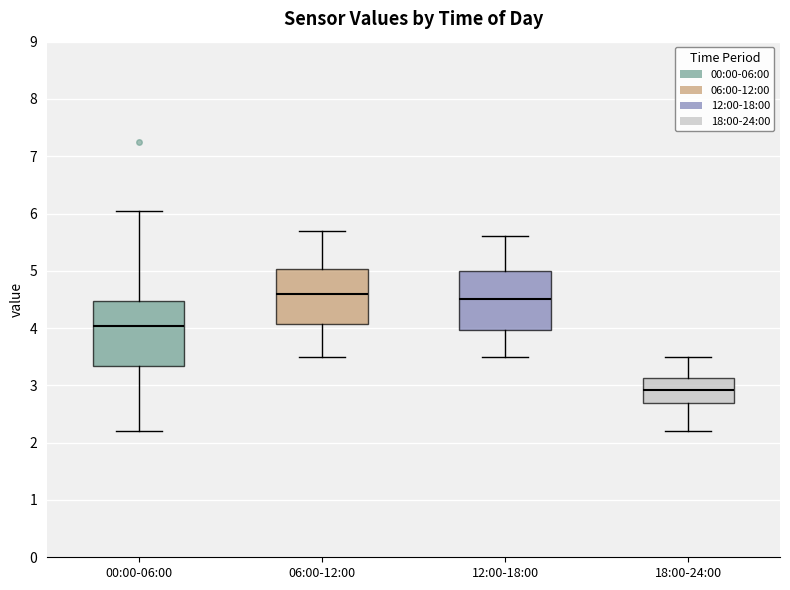

Reading left to right, read every box against the y-axis: the position of its median line, the range the box covers, and the ends of its whiskers. The values are not printed on the chart, so give them approximately, as read against the axis.

00:00-06:00: median 4.0, box 3.3 to 4.5, whiskers 2.2 to 6.1
06:00-12:00: median 4.6, box 4.1 to 5.0, whiskers 3.5 to 5.7
12:00-18:00: median 4.5, box 4.0 to 5.0, whiskers 3.5 to 5.6
18:00-24:00: median 2.9, box 2.7 to 3.1, whiskers 2.2 to 3.5